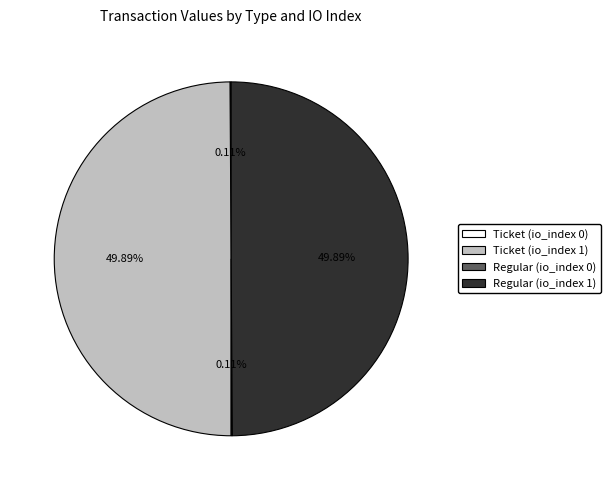

What is the smallest slice in the pie chart?

Ticket (io_index 0)